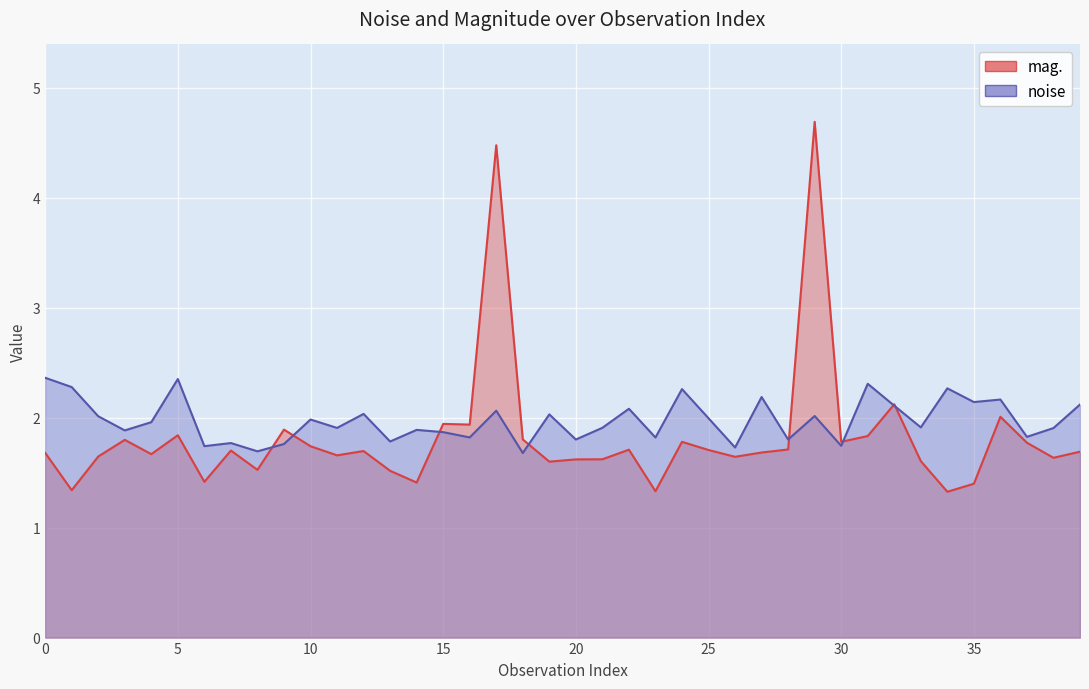

What is the difference between the second highest and second lowest values in the noise series?

0.7